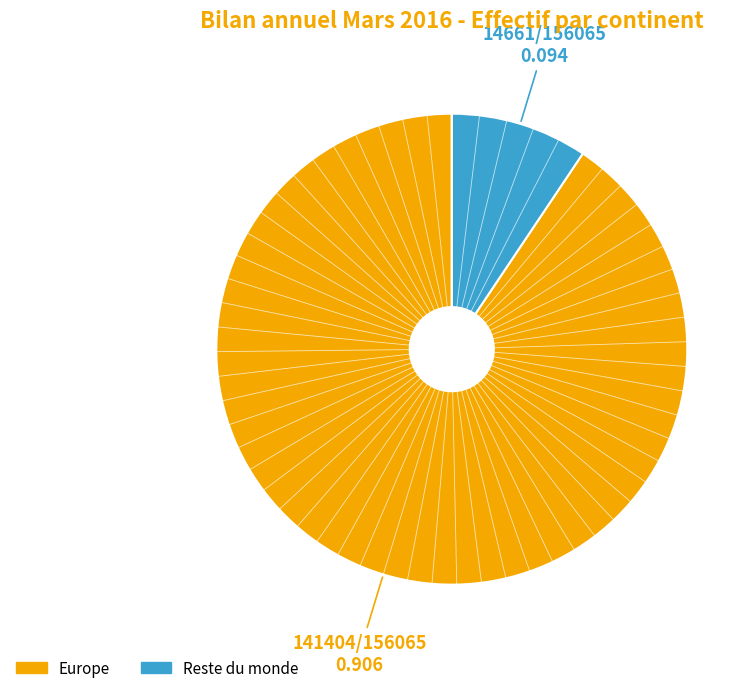

Is there any slice that represents more than half of the pie?

Yes